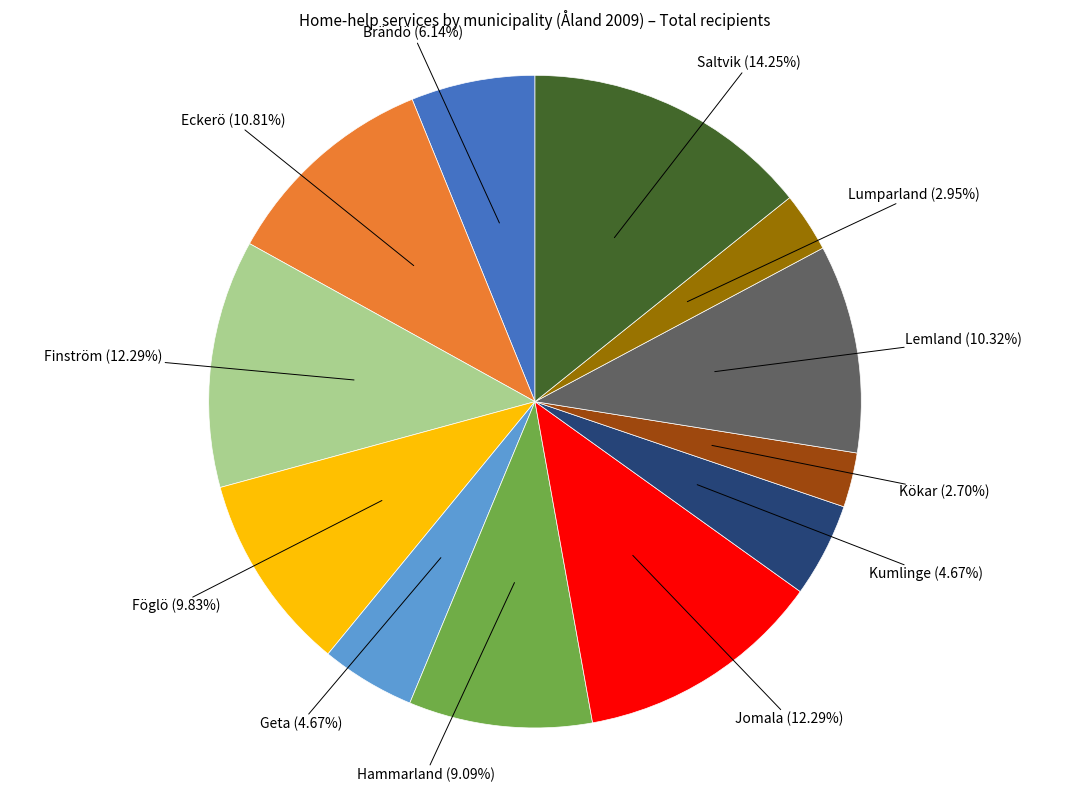

Is there any slice that represents more than half of the pie?

No